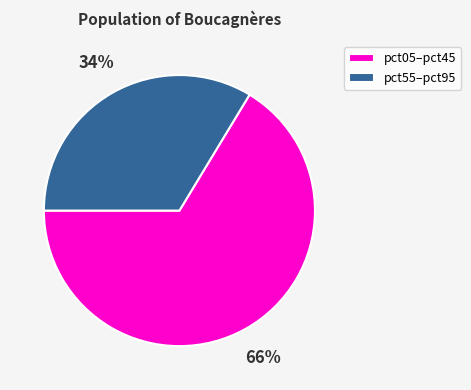

To the nearest percent, what portion does pct55–pct95 represent?

34%